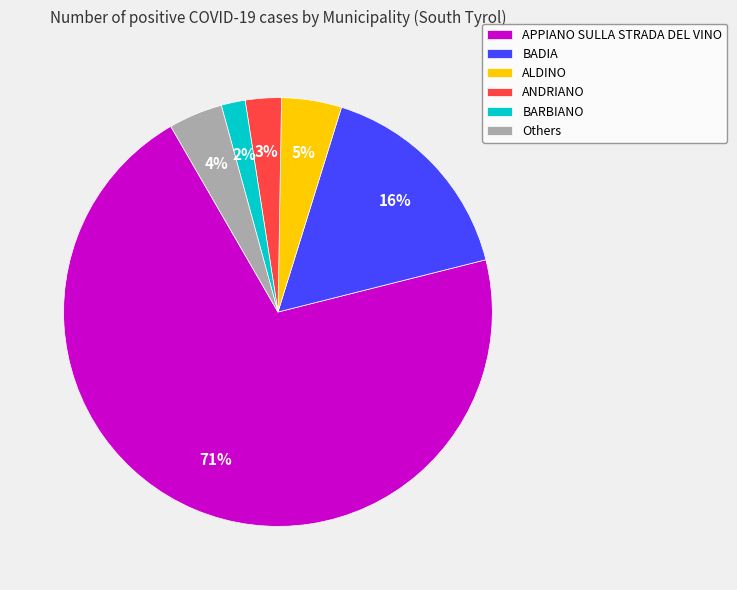

Which has a higher value, ANDRIANO or ALDINO?

ALDINO